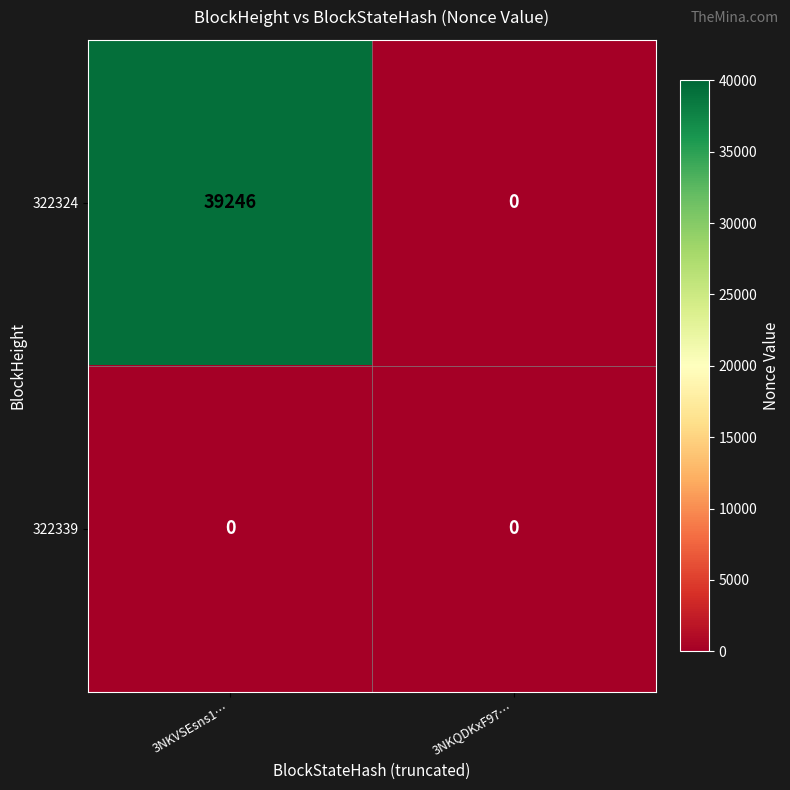

List the series in order of their peak value, lowest first.

322339, 322324